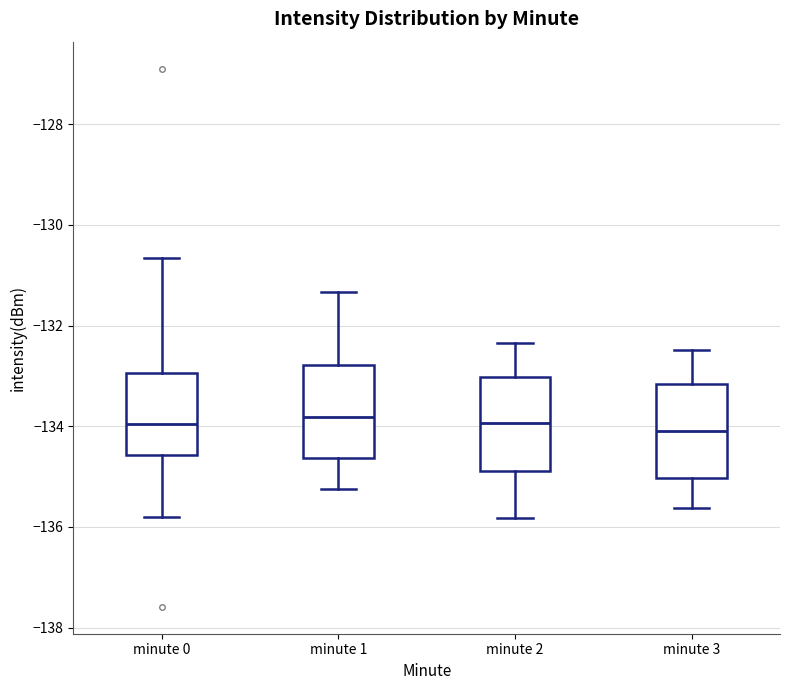

Reading left to right, transcribe this box plot: for each box, give where its median line is, the range the box spans, and where its two whiskers end, as read against the y-axis. The values are not printed on the chart, so give them approximately, as read against the axis.

minute 0: median -134.0, box -134.6 to -133.0, whiskers -135.8 to -130.6
minute 1: median -133.8, box -134.6 to -132.8, whiskers -135.2 to -131.4
minute 2: median -134.0, box -134.8 to -133.0, whiskers -135.8 to -132.4
minute 3: median -134.0, box -135.0 to -133.2, whiskers -135.6 to -132.4